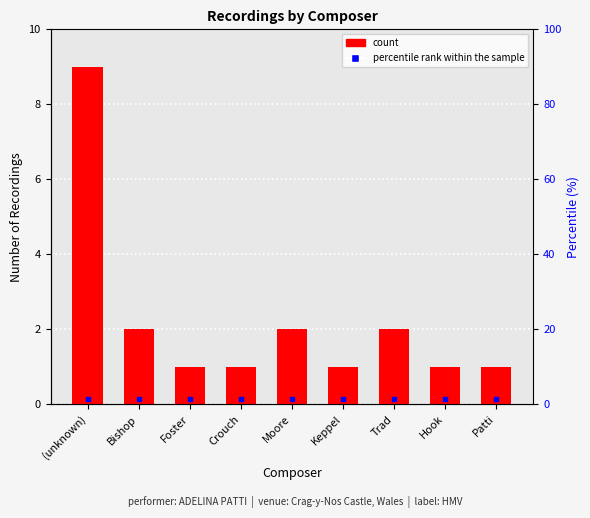

Approximately how many times larger is the value at Foster compared to Bishop?

0.5